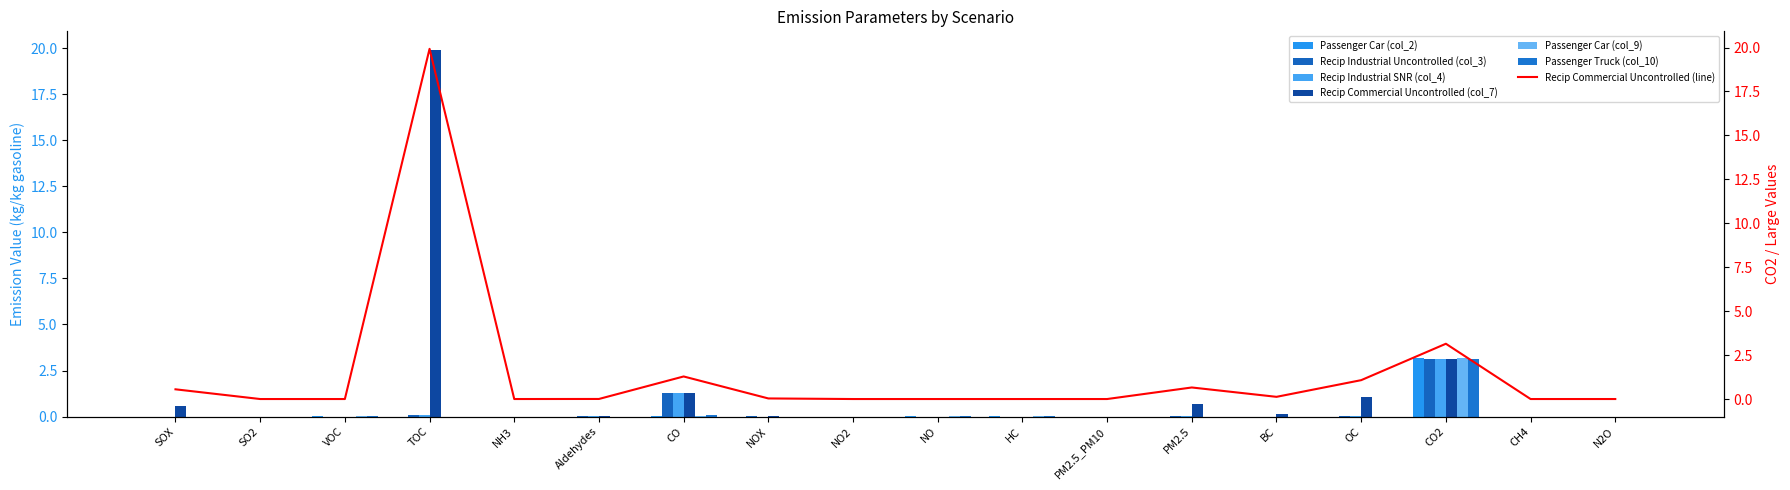

What is the difference between the second highest and second lowest values in the Recip Commercial Uncontrolled (col_7) series?

3.1